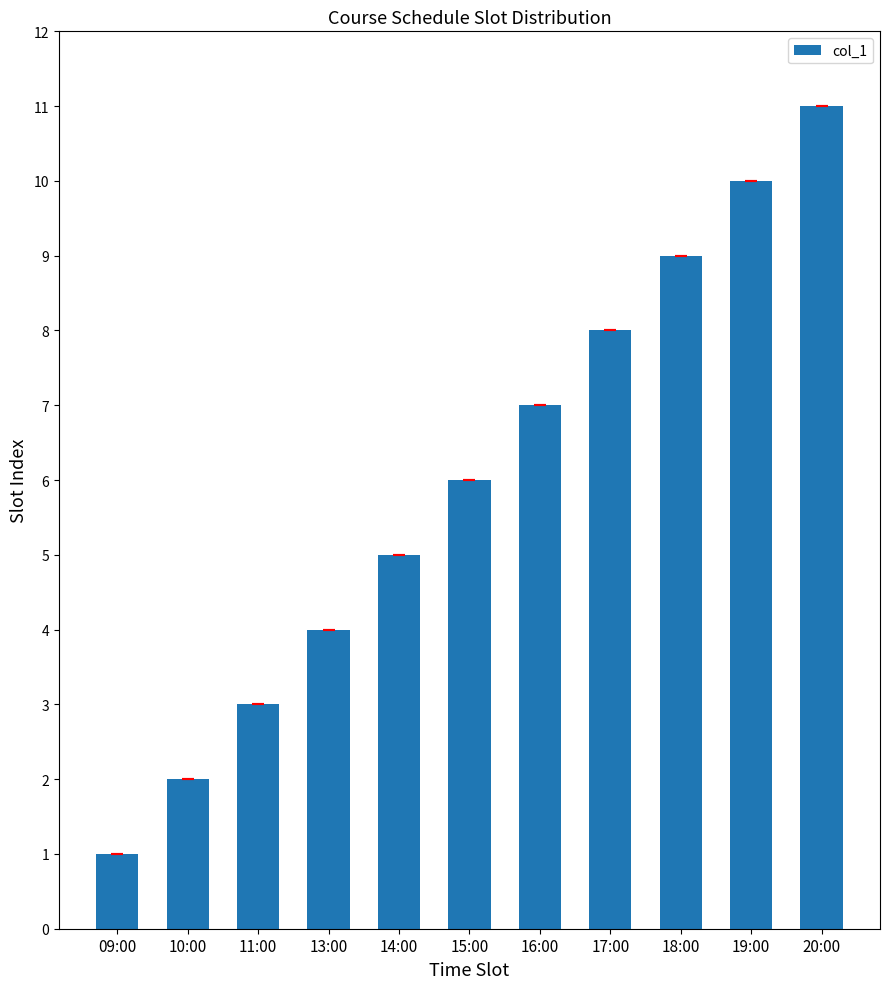

What is the greatest value displayed?

11